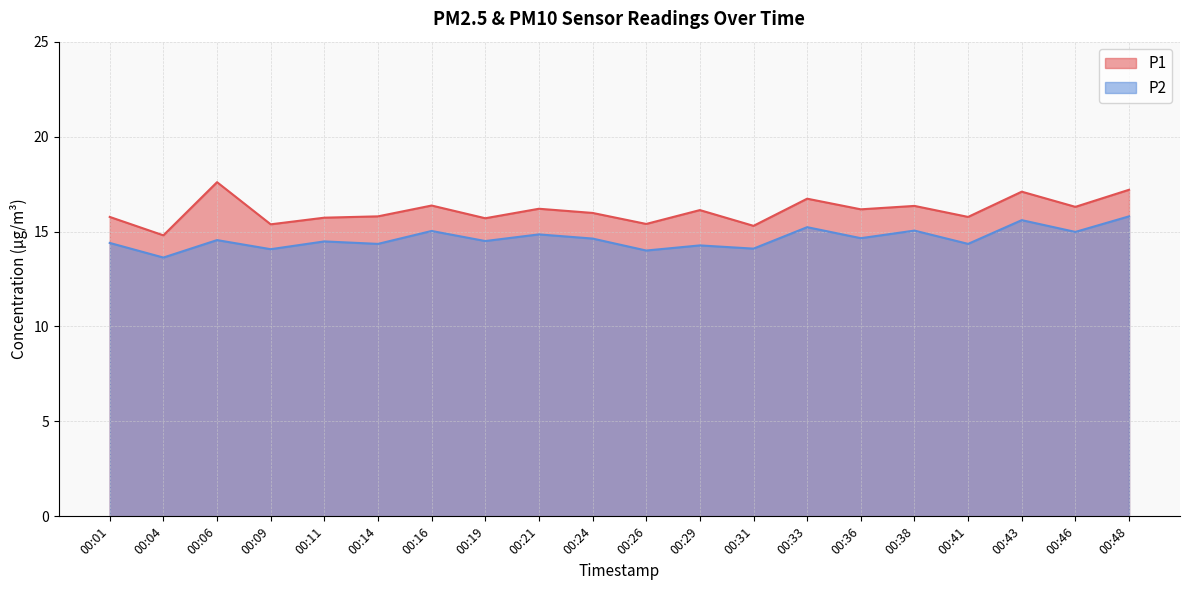

Which series has the widest spread of values?

P1